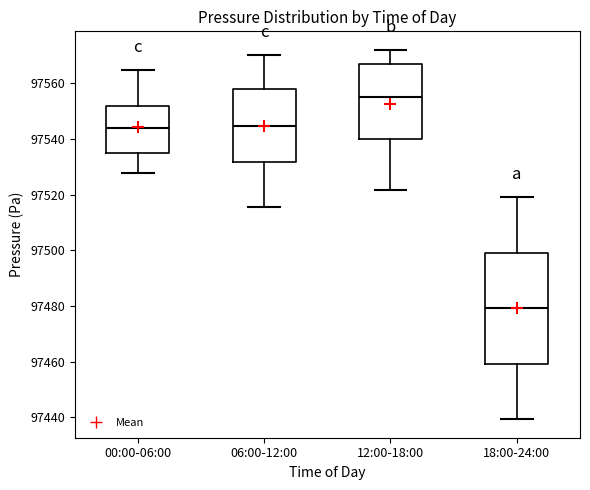

Reading left to right, read every box against the y-axis: the position of its median line, the range the box covers, and the ends of its whiskers. The values are not printed on the chart, so give them approximately, as read against the axis.

00:00-06:00: median 97544, box 97534 to 97552, whiskers 97528 to 97564
06:00-12:00: median 97544, box 97532 to 97558, whiskers 97516 to 97570
12:00-18:00: median 97556, box 97540 to 97566, whiskers 97522 to 97572
18:00-24:00: median 97480, box 97460 to 97500, whiskers 97440 to 97520